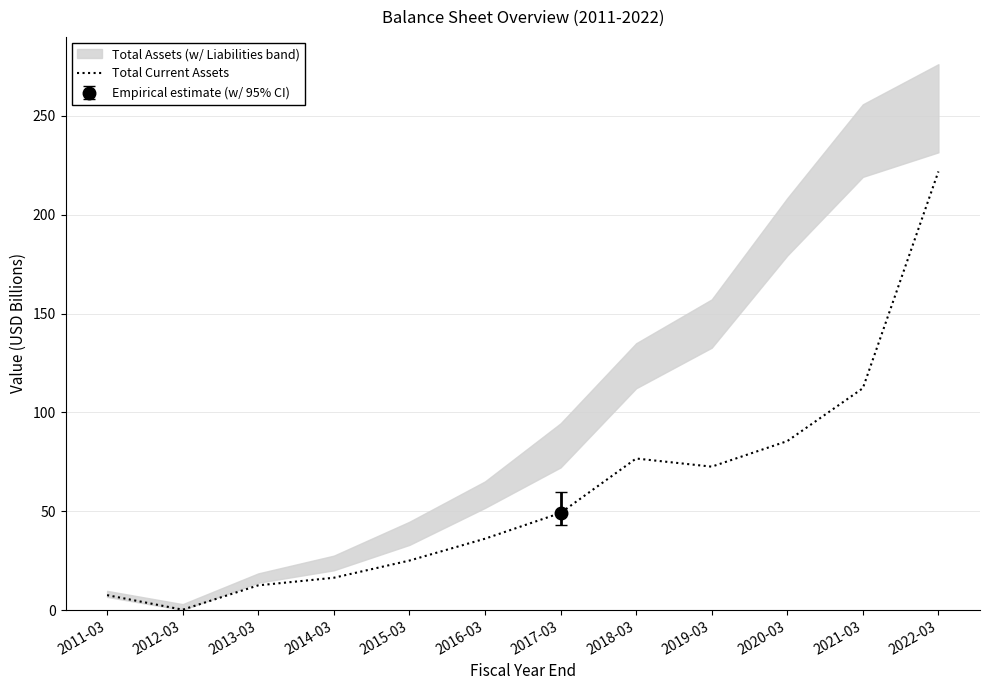

List the labels in order of value, smallest first.

2012-03, 2011-03, 2013-03, 2014-03, 2015-03, 2016-03, 2017-03, 2019-03, 2018-03, 2020-03, 2021-03, 2022-03